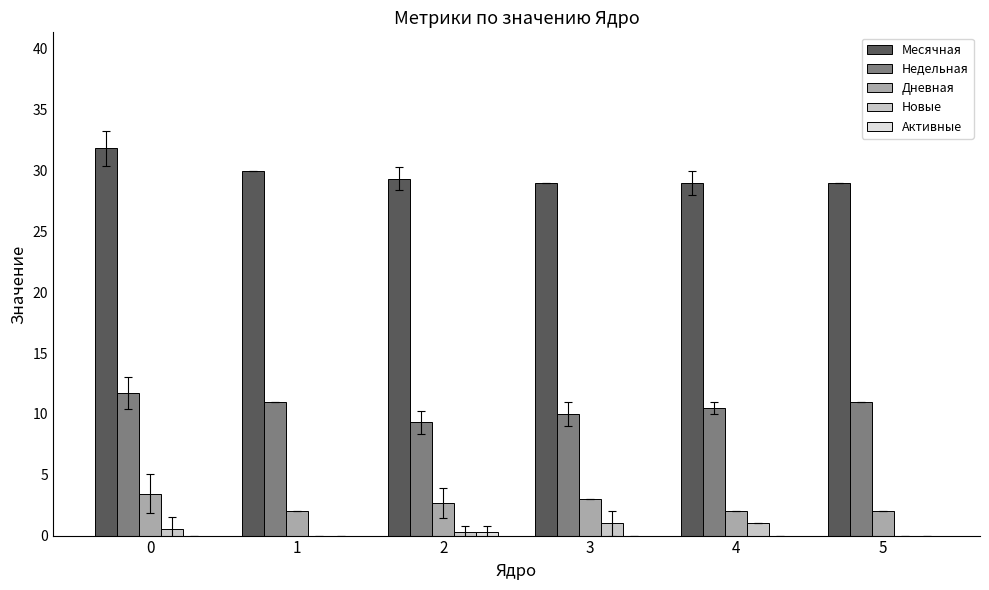

Is the value of Месячная at 4 greater than the value of Дневная at 1?

Yes